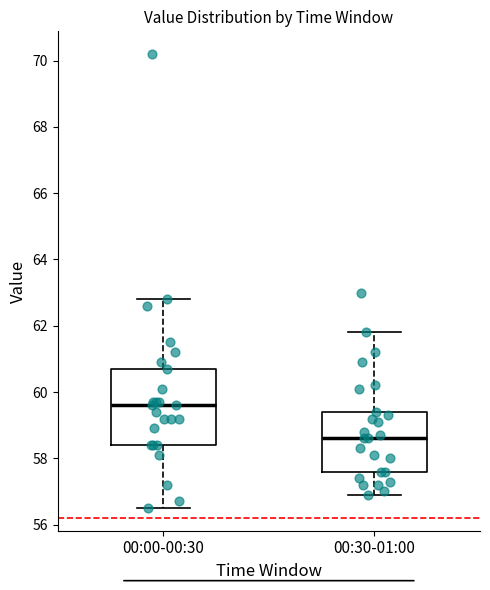

Reading left to right, transcribe this box plot: for each box, give where its median line is, the range the box spans, and where its two whiskers end, as read against the y-axis. The values are not printed on the chart, so give them approximately, as read against the axis.

00:00-00:30: median 59.6, box 58.4 to 60.8, whiskers 56.6 to 62.8
00:30-01:00: median 58.6, box 57.6 to 59.4, whiskers 57.0 to 61.8